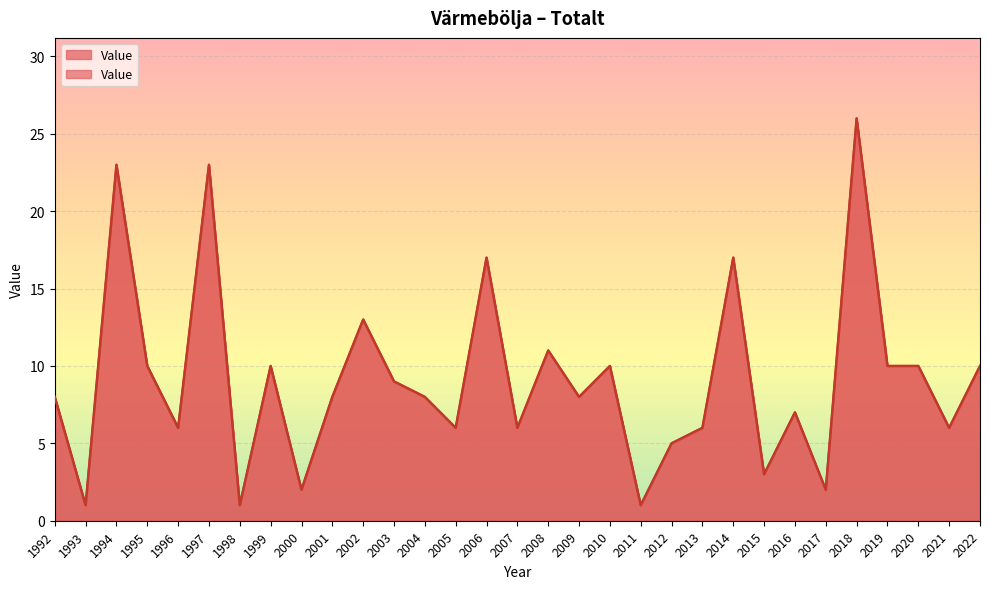

True or false: there are more than 0 points higher than both neighbors.

True